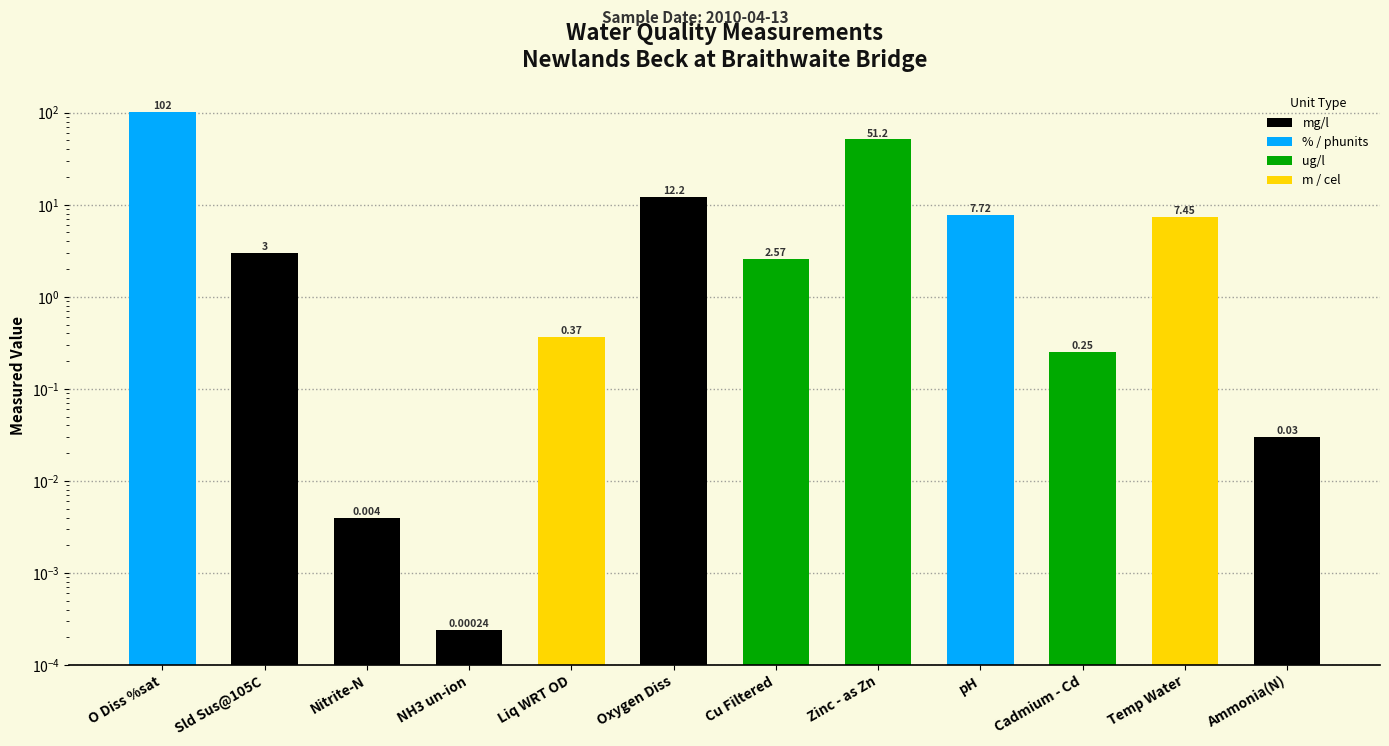

What is the difference between the values at pH and Temp Water?

0.3